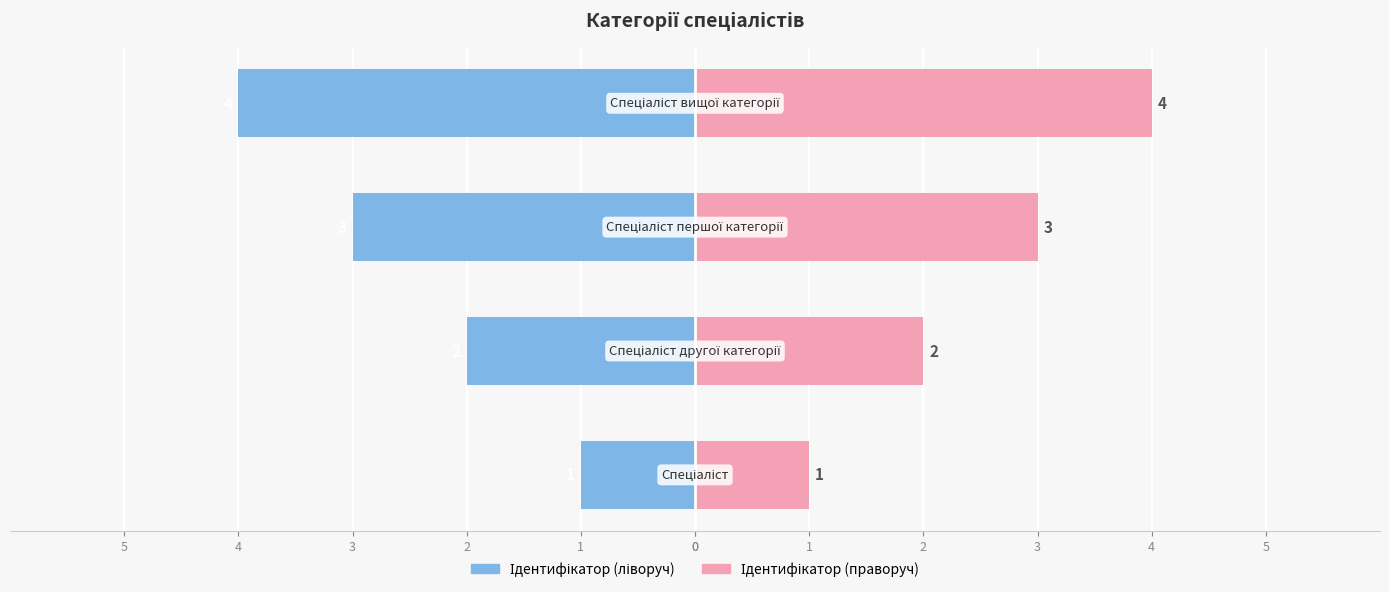

Is the value of Ідентифікатор (праворуч) at 3 greater than the value of Ідентифікатор (ліворуч) at 2?

Yes